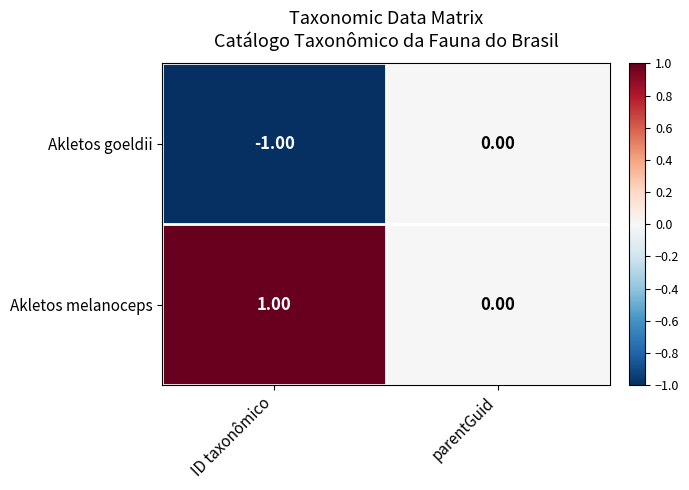

At which label does Akletos melanoceps reach its minimum?

parentGuid